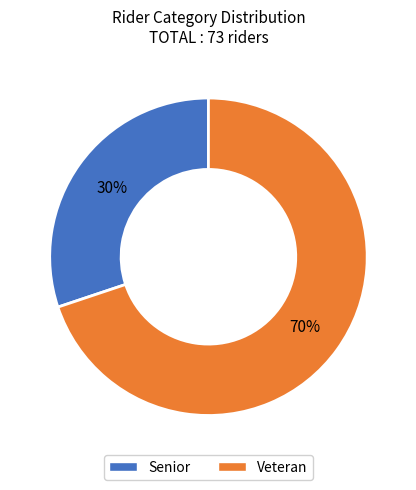

Combined, do Senior and Veteran account for over 50%?

Yes